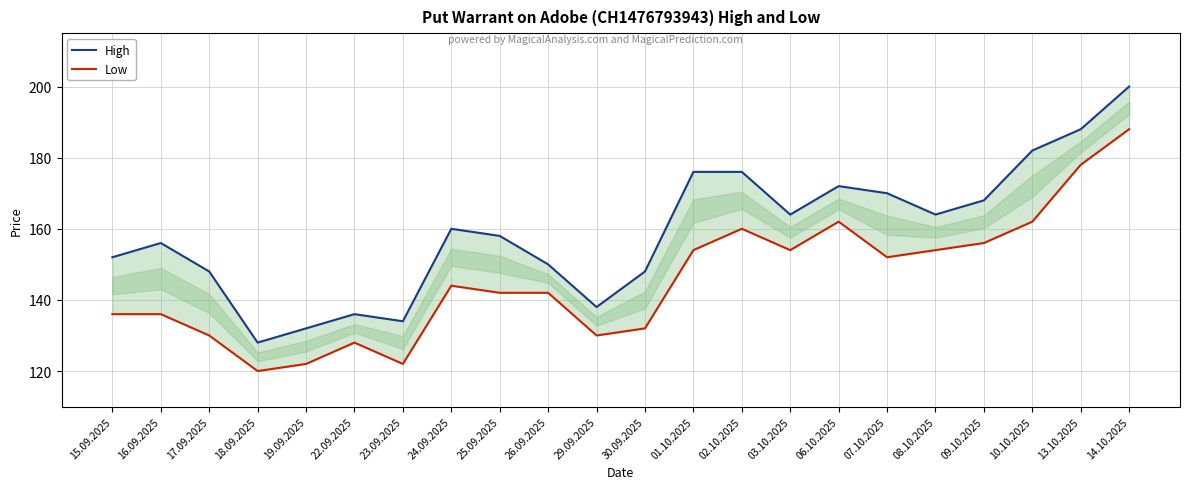

What is the sum of all Low values?

3204